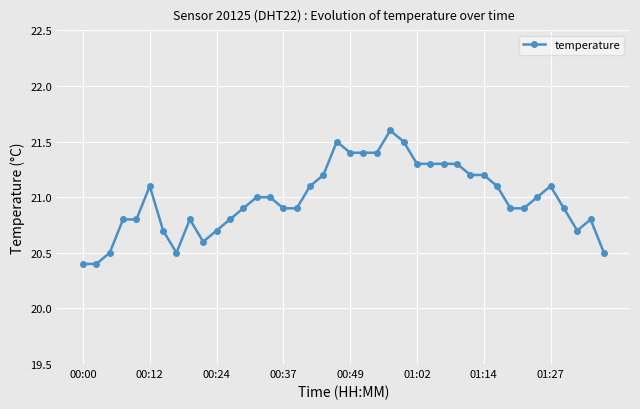

What is the value of the 10th point from the left?

20.6